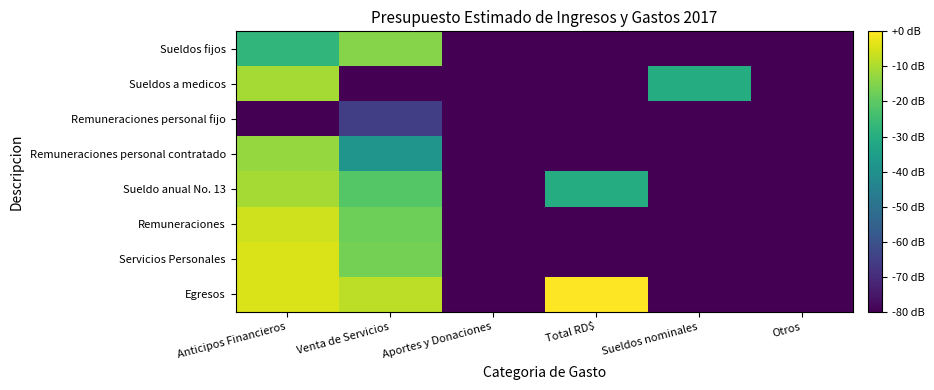

What is the minimum value shown in the chart?

-211.7